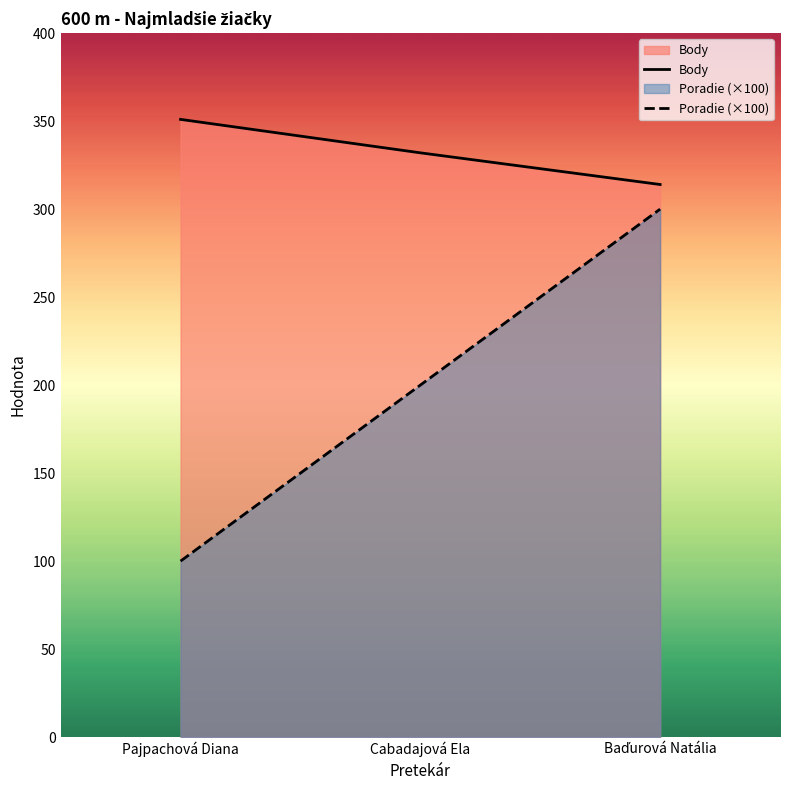

What is the approximate value of Poradie (×100) at Baďurová Natália, to the nearest 5?

300